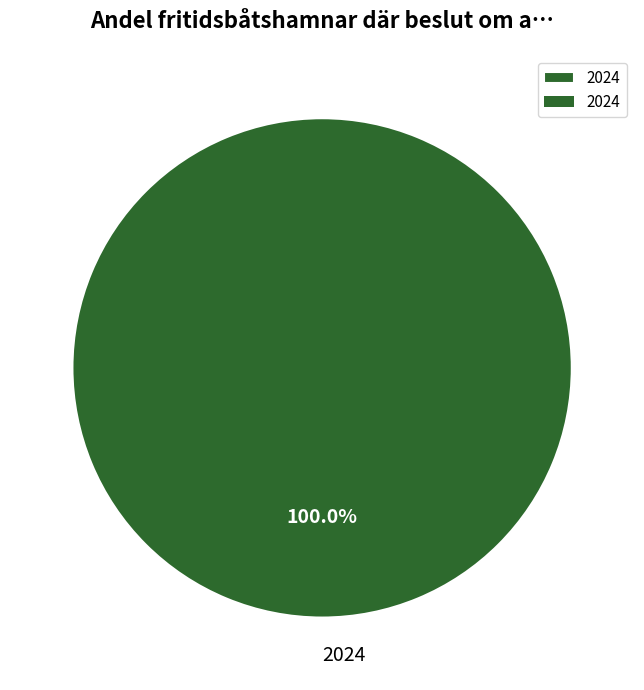

To the nearest percent, what portion does 2024 represent?

100%